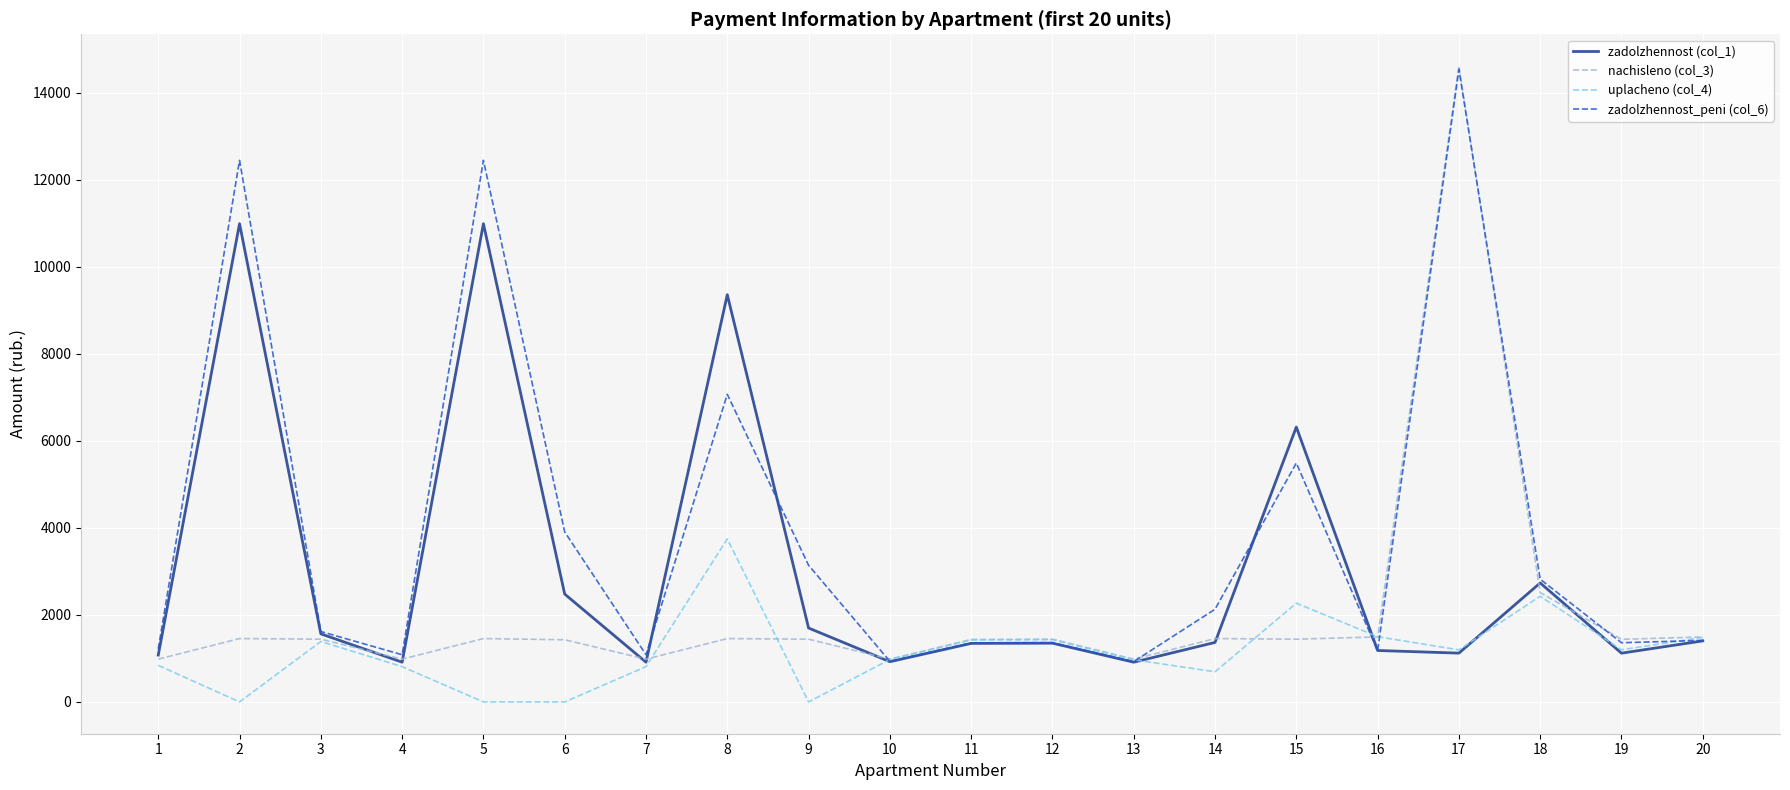

True or false: zadolzhennost_peni (col_6) and nachisleno (col_3) cross at least once.

True